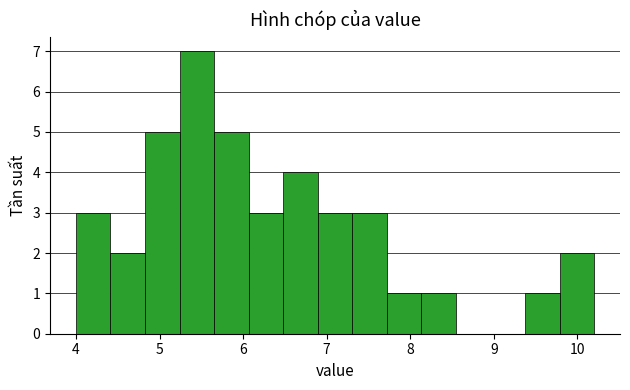

Over which range of the x-axis is the bar tallest?

5.2 to 5.7